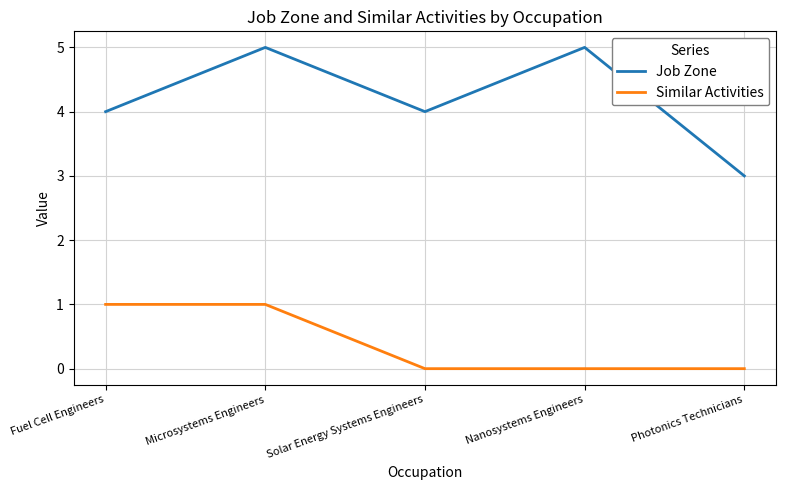

What position from the right is Solar Energy Systems Engineers?

3